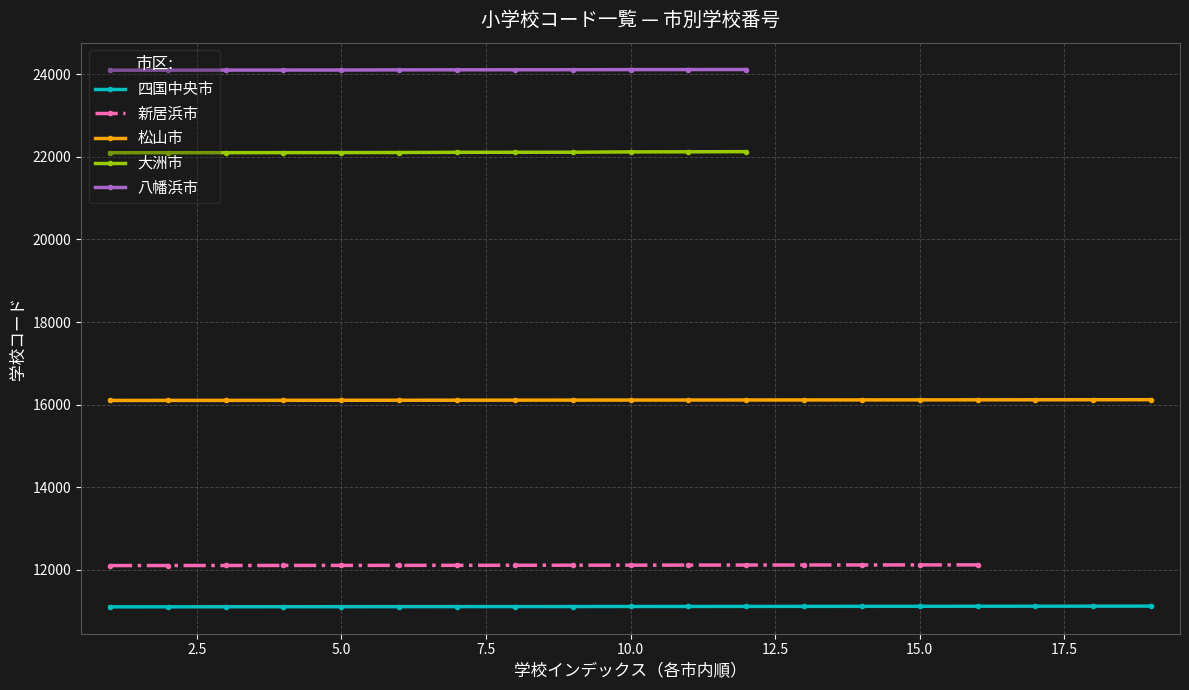

What is the highest value of the 松山市 series?

16119